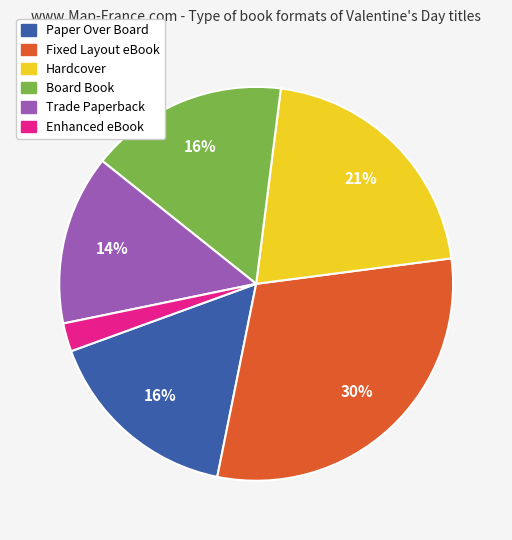

Which has a higher value, Fixed Layout eBook or Enhanced eBook?

Fixed Layout eBook